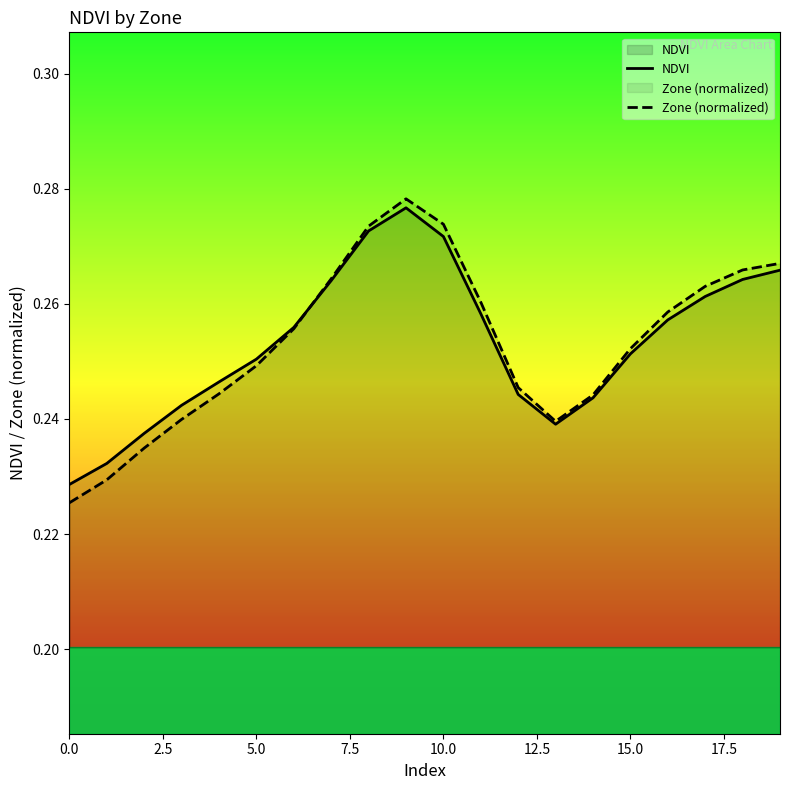

Which series has the widest spread of values?

Zone (normalized)